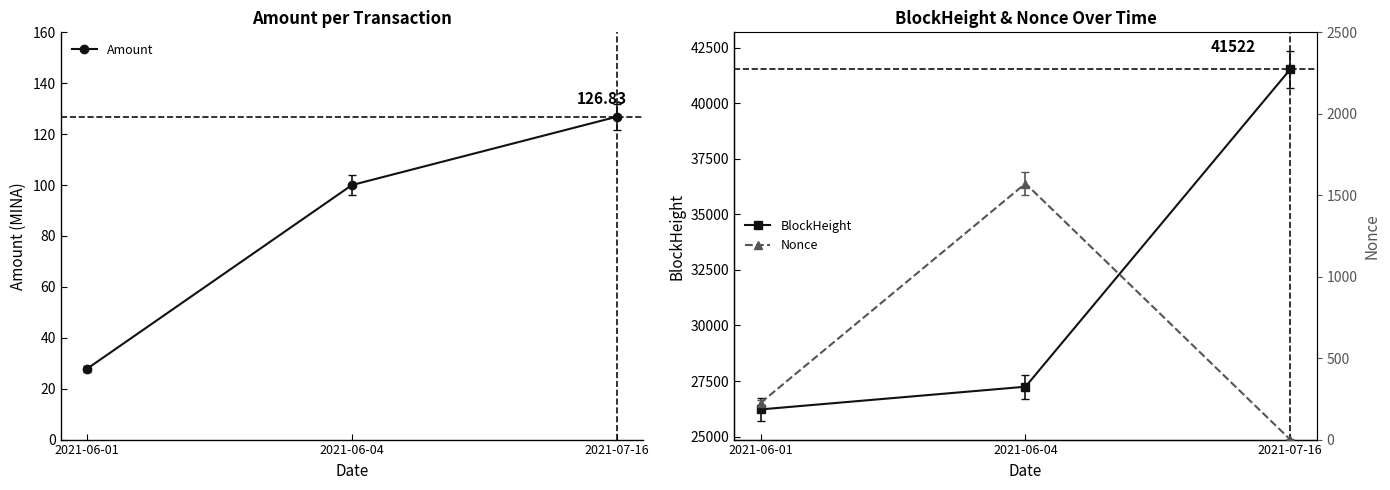

How many lines are shown in the chart?

3